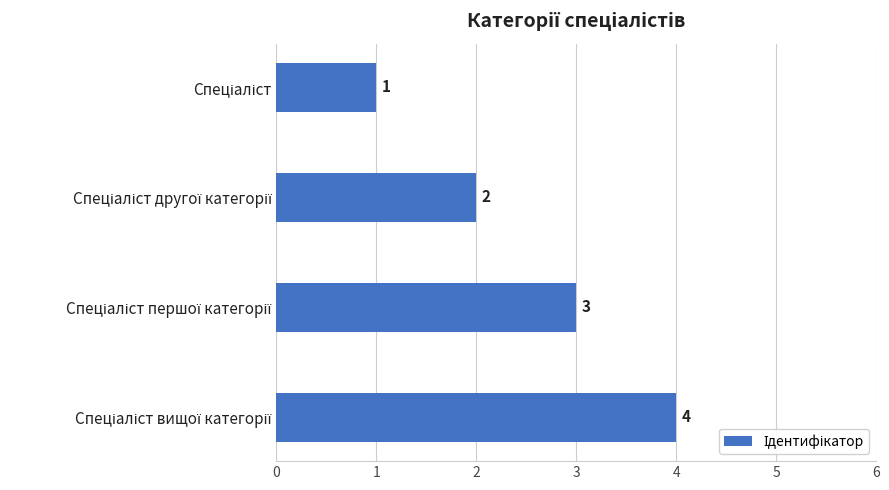

What is the value of the 2nd bar from the top?

2